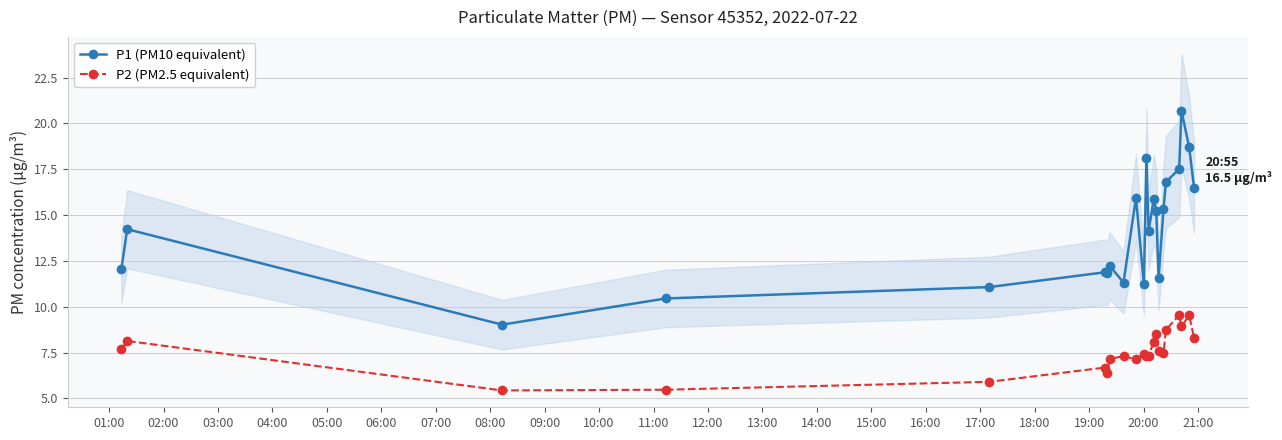

What is the maximum value for P1 (PM10 equivalent)?

20.7